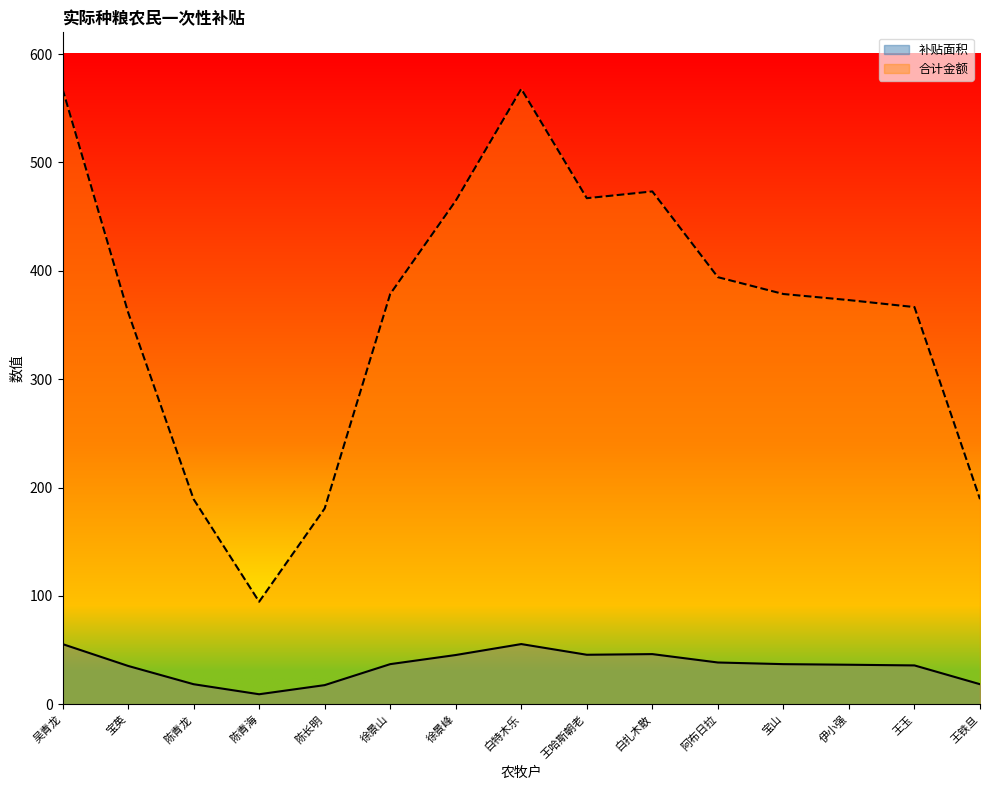

What is the minimum value shown in the chart?

9.3